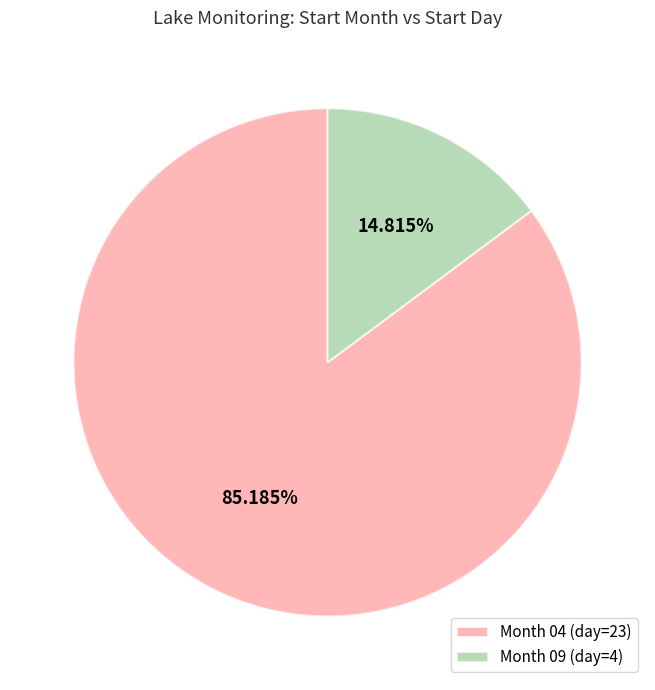

To the nearest percent, what is the average slice percentage?

50%